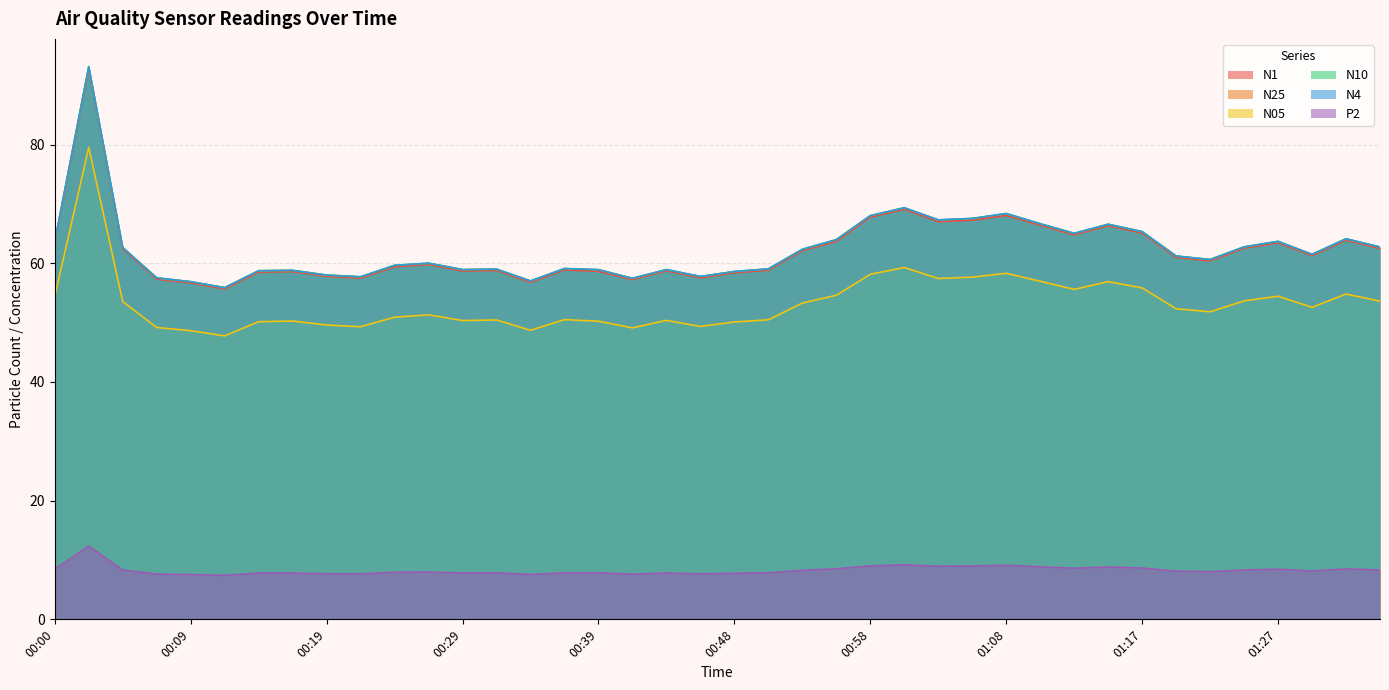

What is the value of the N25 point at the 17th from the left?

58.9